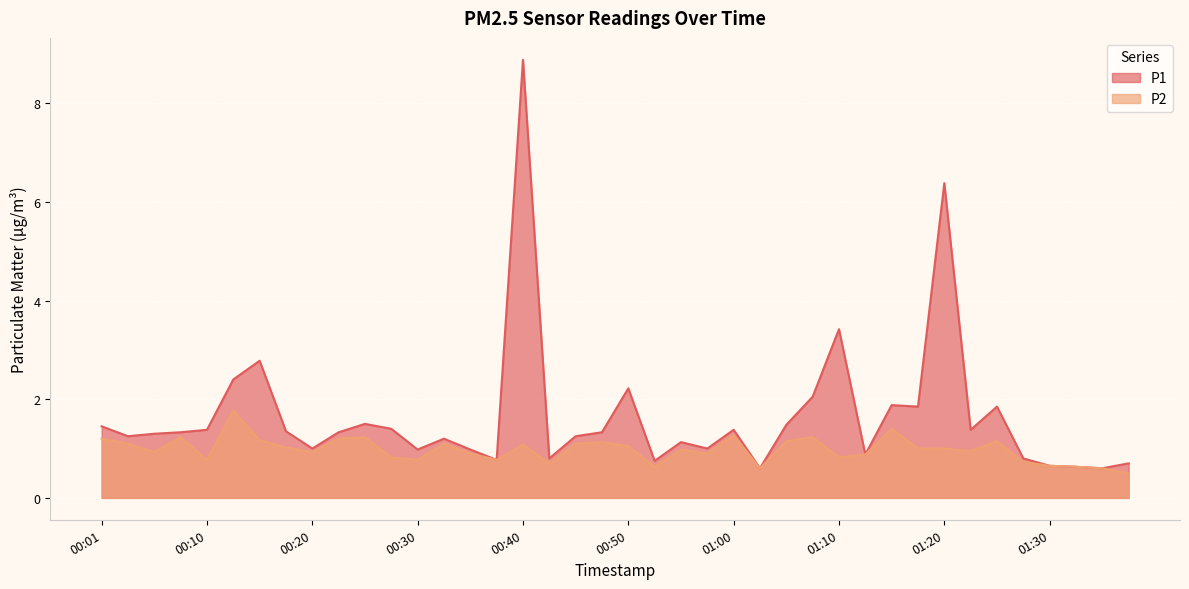

In P2, how many points are lower than both neighbors (excluding endpoints)?

11